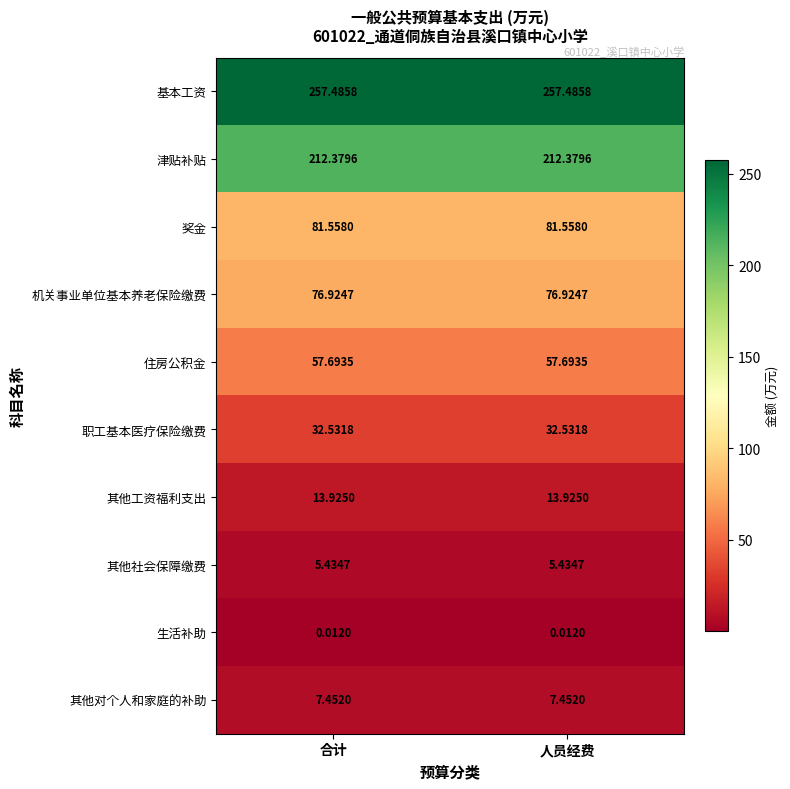

At 人员经费, list the series in order from smallest to largest.

生活补助, 其他社会保障缴费, 其他对个人和家庭的补助, 其他工资福利支出, 职工基本医疗保险缴费, 住房公积金, 机关事业单位基本养老保险缴费, 奖金, 津贴补贴, 基本工资